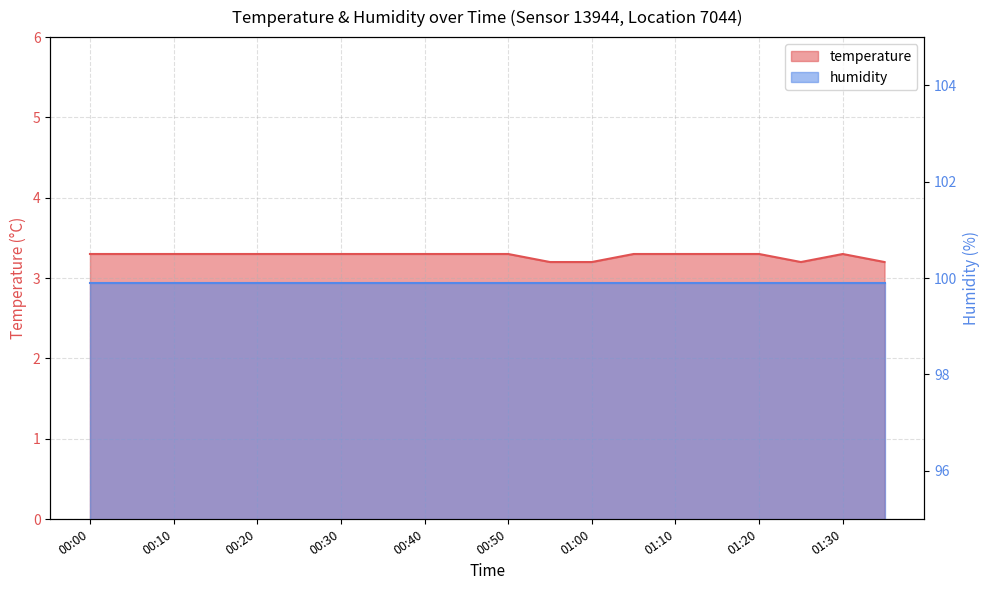

How many points are higher than both their immediate neighbors (excluding endpoints)?

1